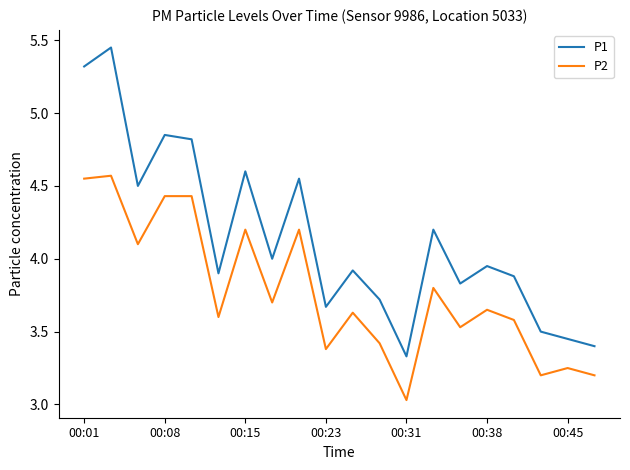

Which series has the largest range (max minus min)?

P1